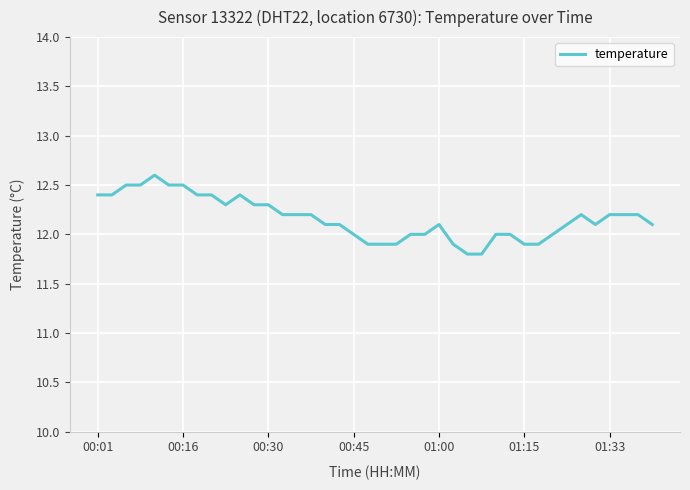

What is the difference between the maximum and minimum values?

0.8